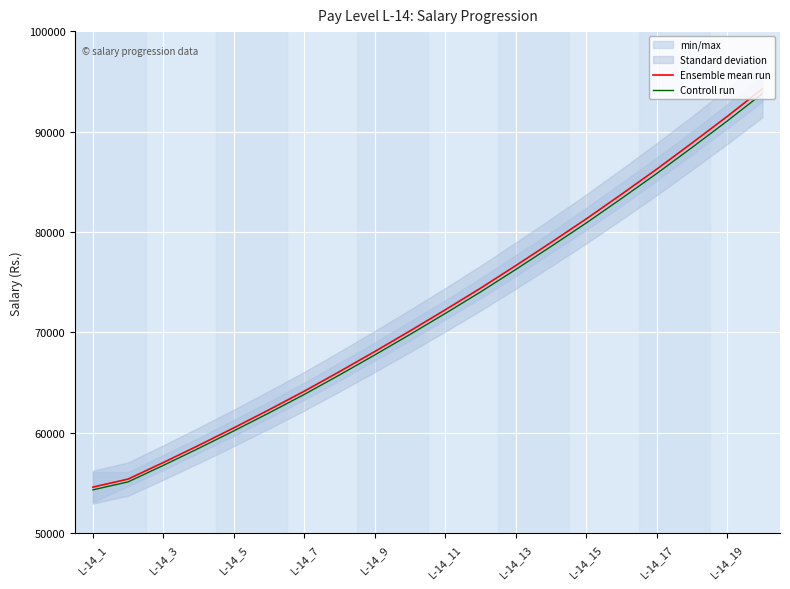

What is the minimum value for Controll run?

54327.0